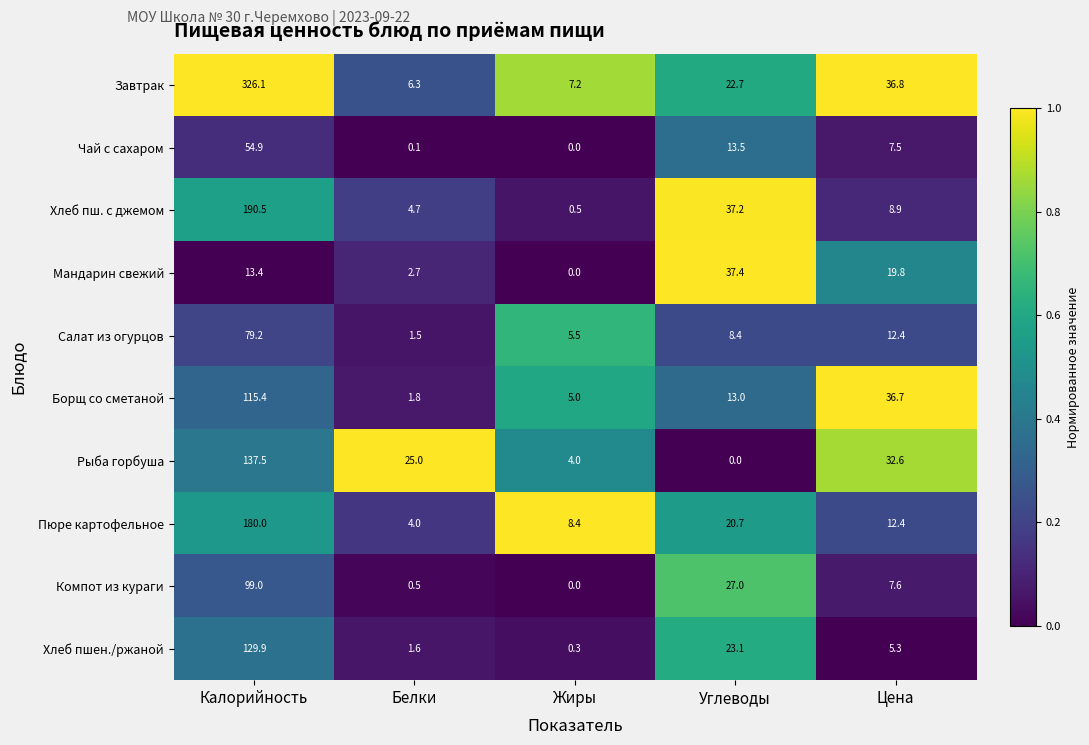

Which series has the largest total across all categories?

Завтрак